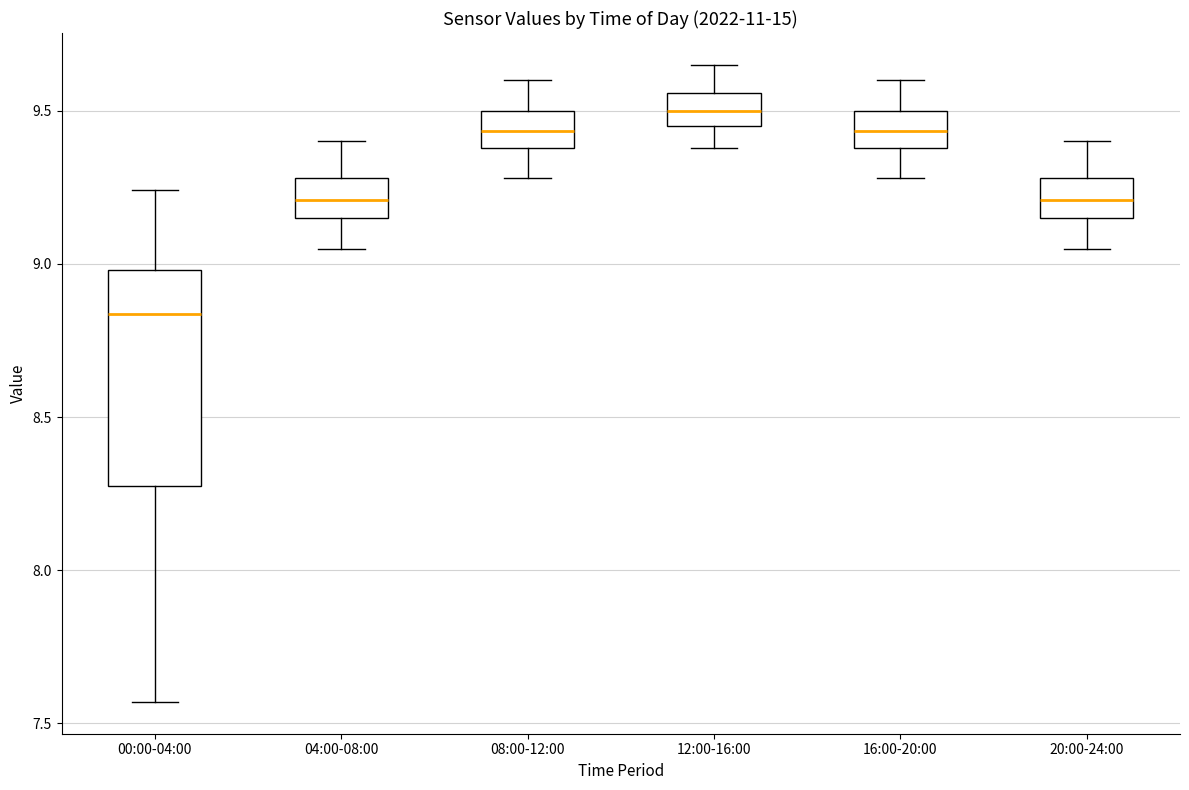

Where is the lower edge of the box for 12:00-16:00 on the y-axis? The values are not printed on the chart, so give them approximately, as read against the axis.

9.45